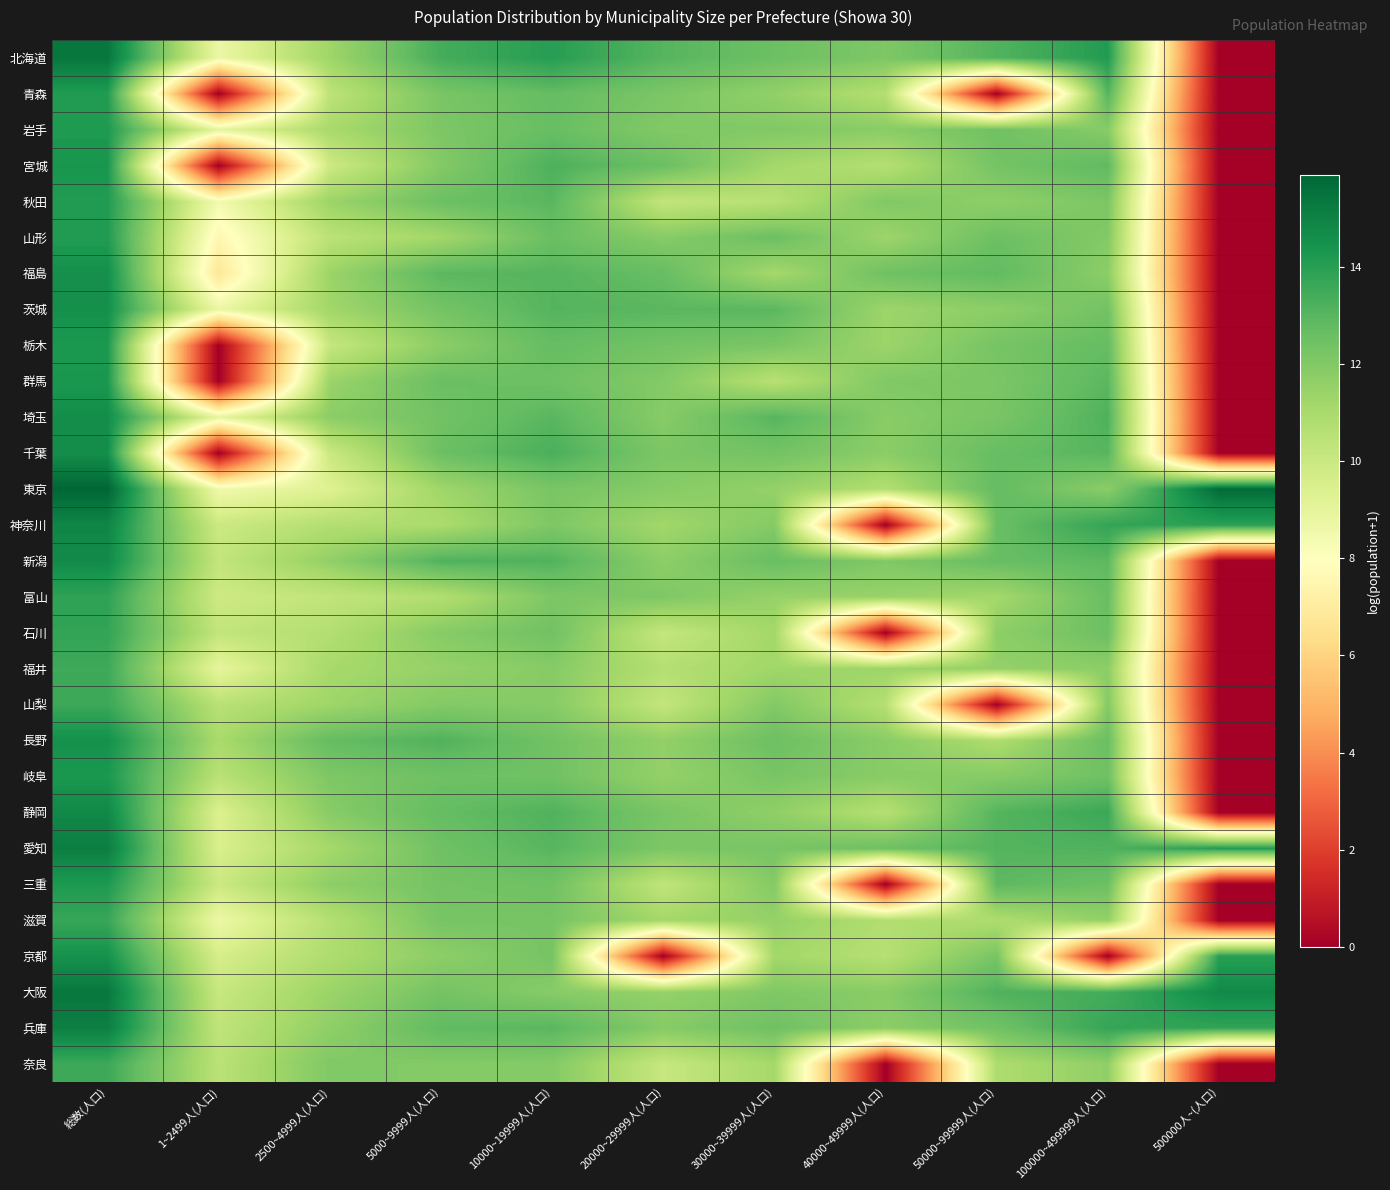

At which category is the sum across all series the highest?

総数(人口)